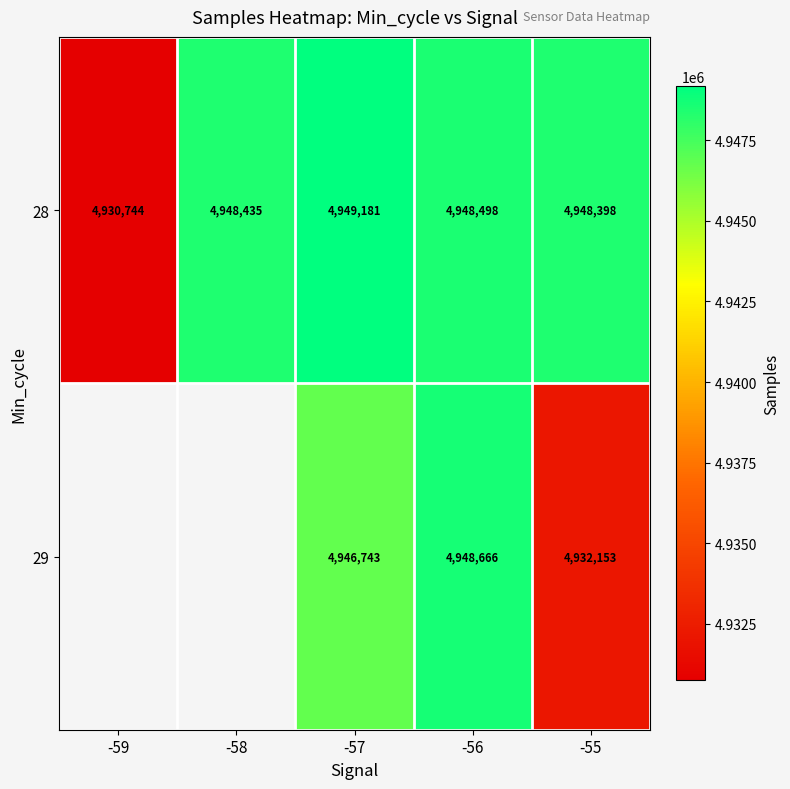

Rank the categories by 28 value from highest to lowest.

-57, -56, -58, -55, -59